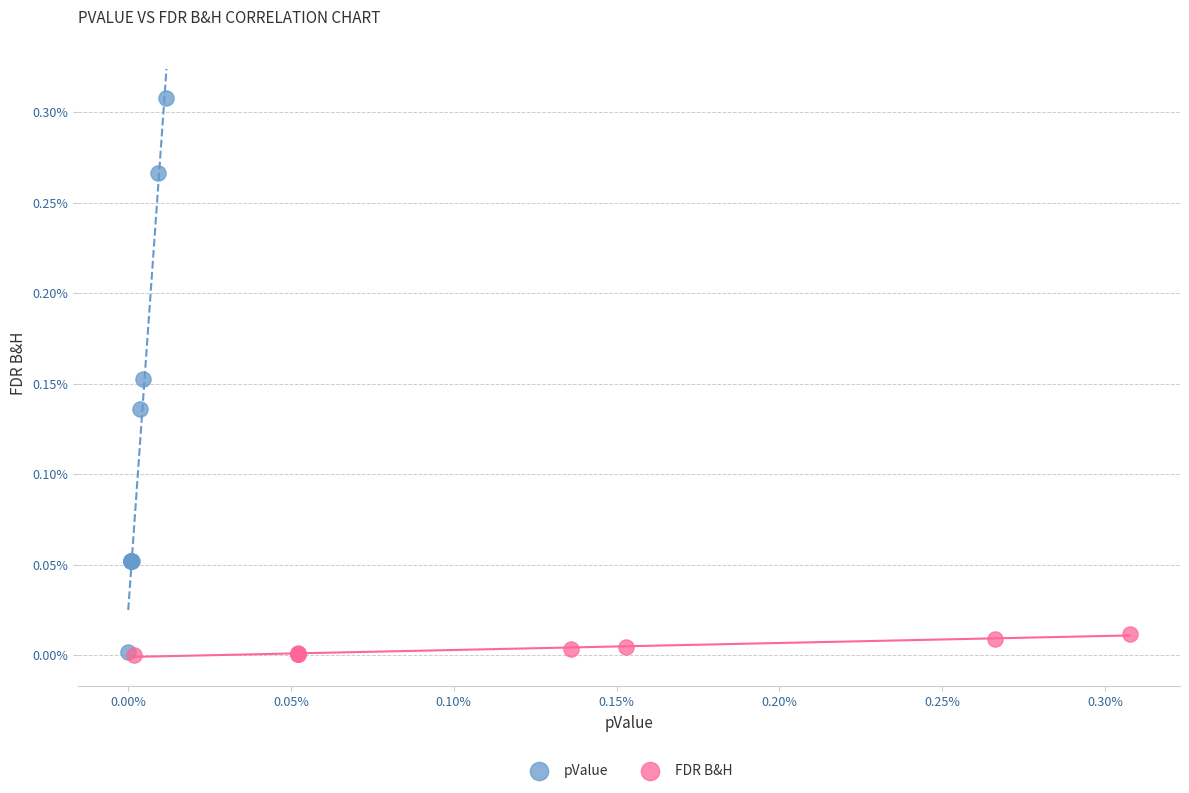

What are all the series names shown in the legend?

pValue, FDR B&H